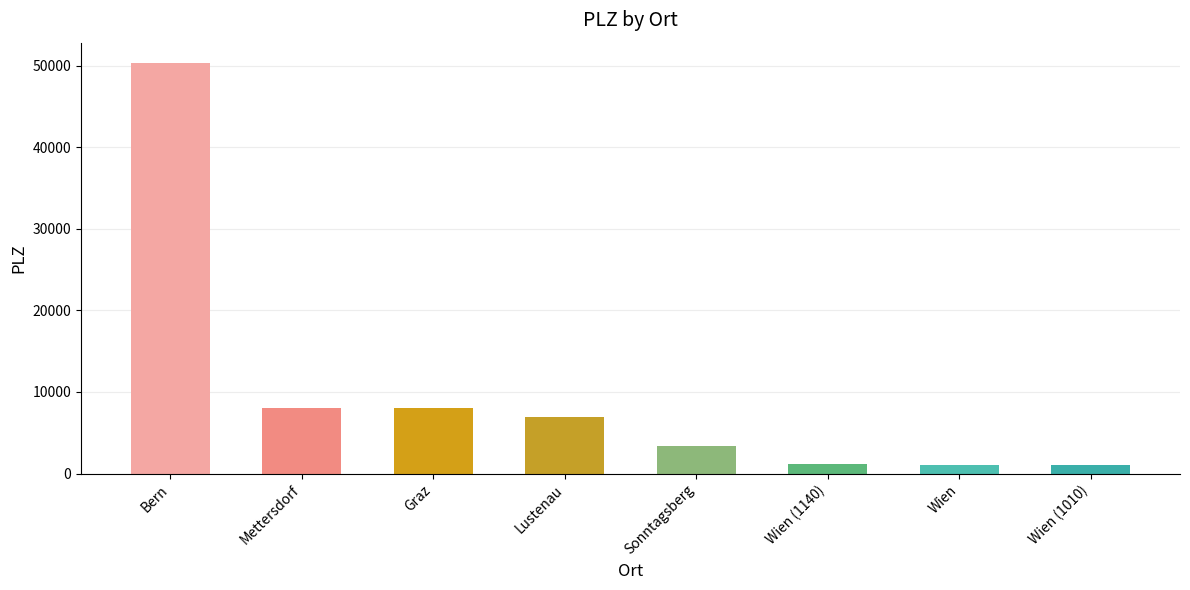

Which category has the highest value across all series?

Bern